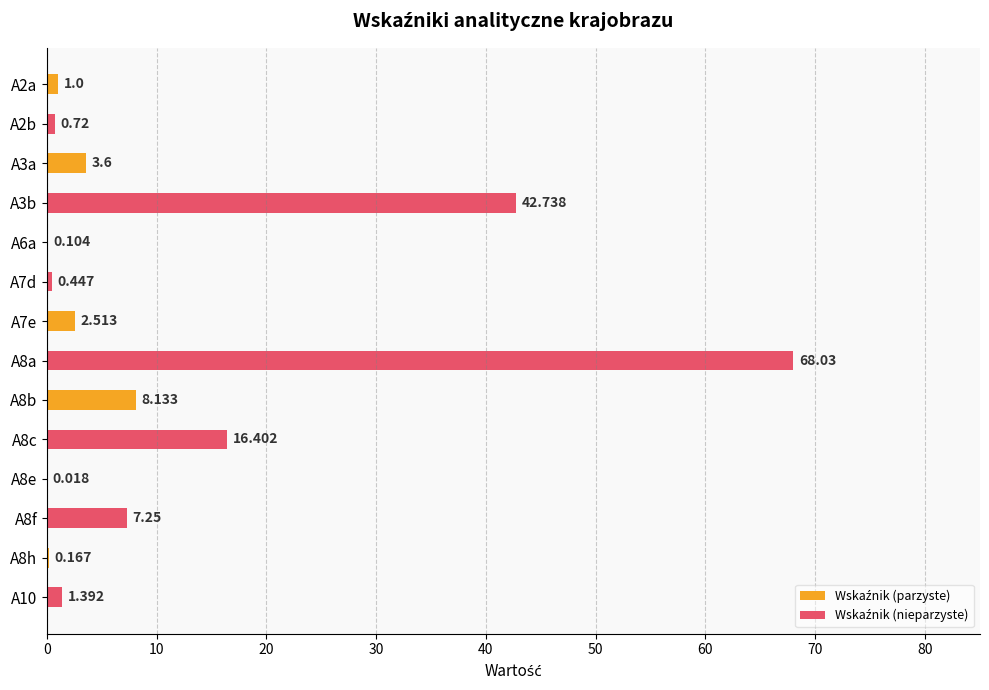

How many distinct data groups are displayed?

2